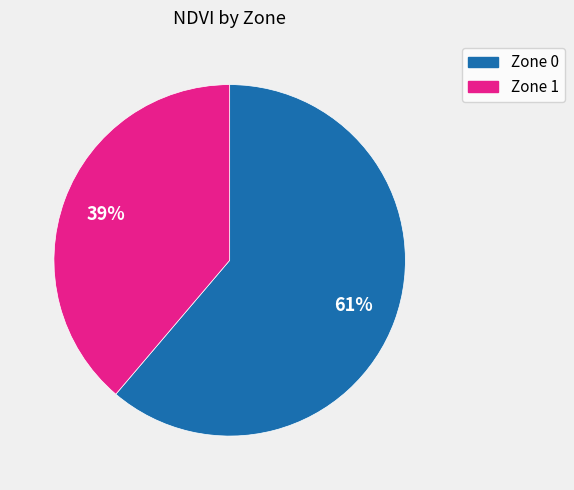

What is the ratio of the value at Zone 1 to the value at Zone 0?

0.6